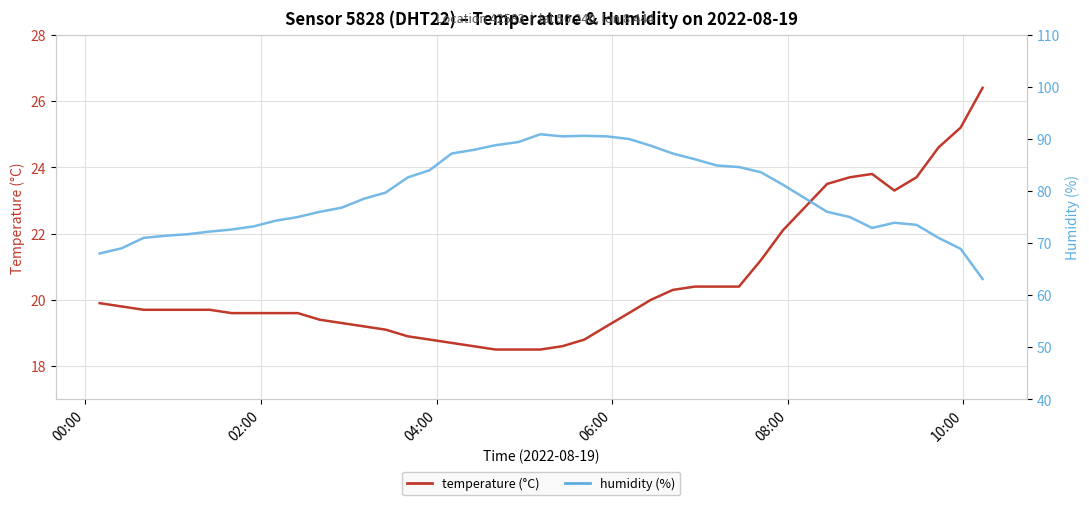

Rank the series by their average value, from lowest to highest.

temperature, humidity